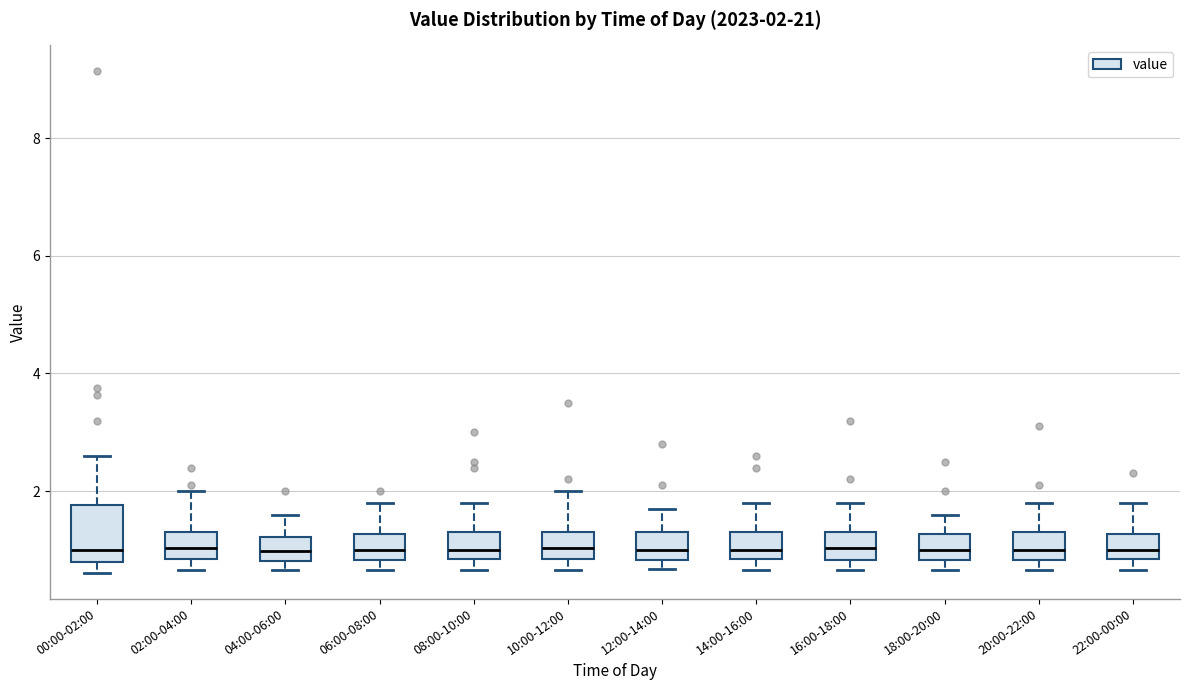

Comparing the boxes themselves (not the whiskers), which one is the tallest?

00:00-02:00